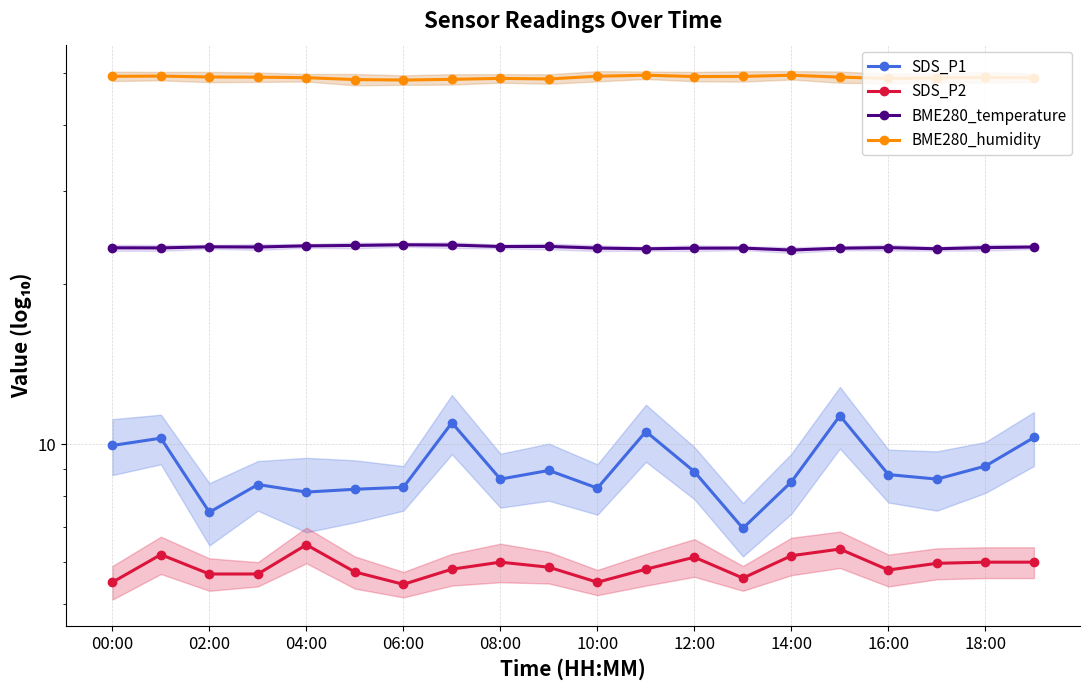

At which category is the sum across all series the highest?

15